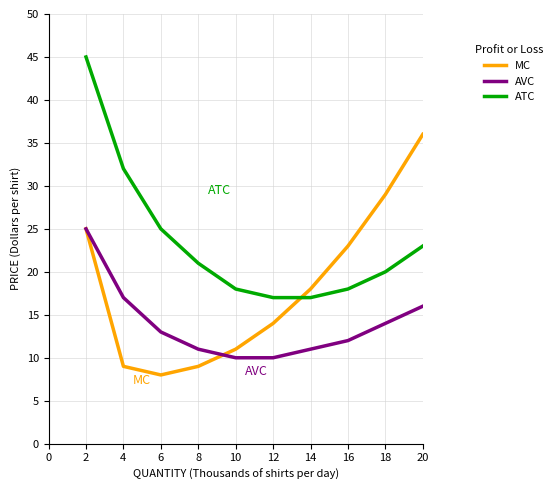

What is the average value of the MC series?

18